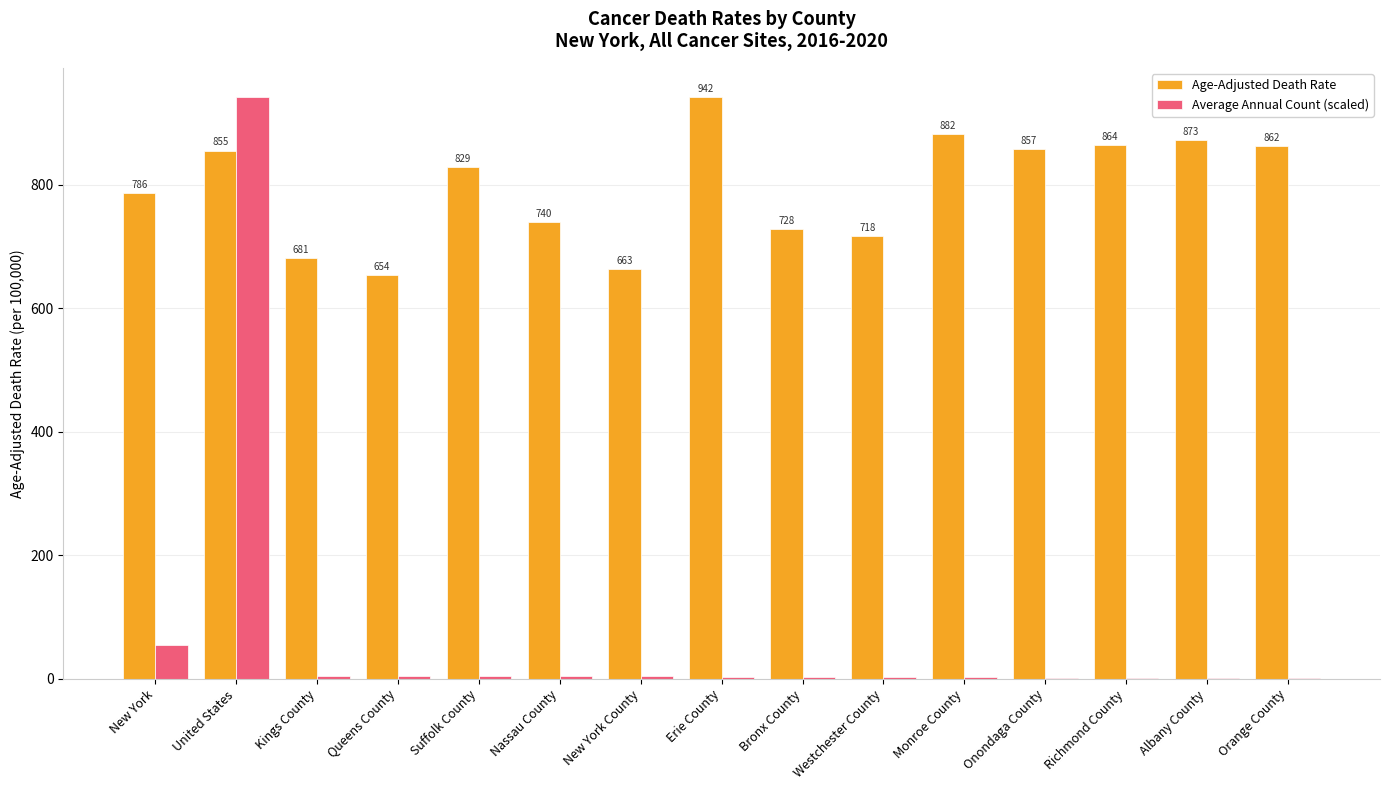

Between Kings County and Westchester County, which series saw the biggest shift?

Age-Adjusted Death Rate